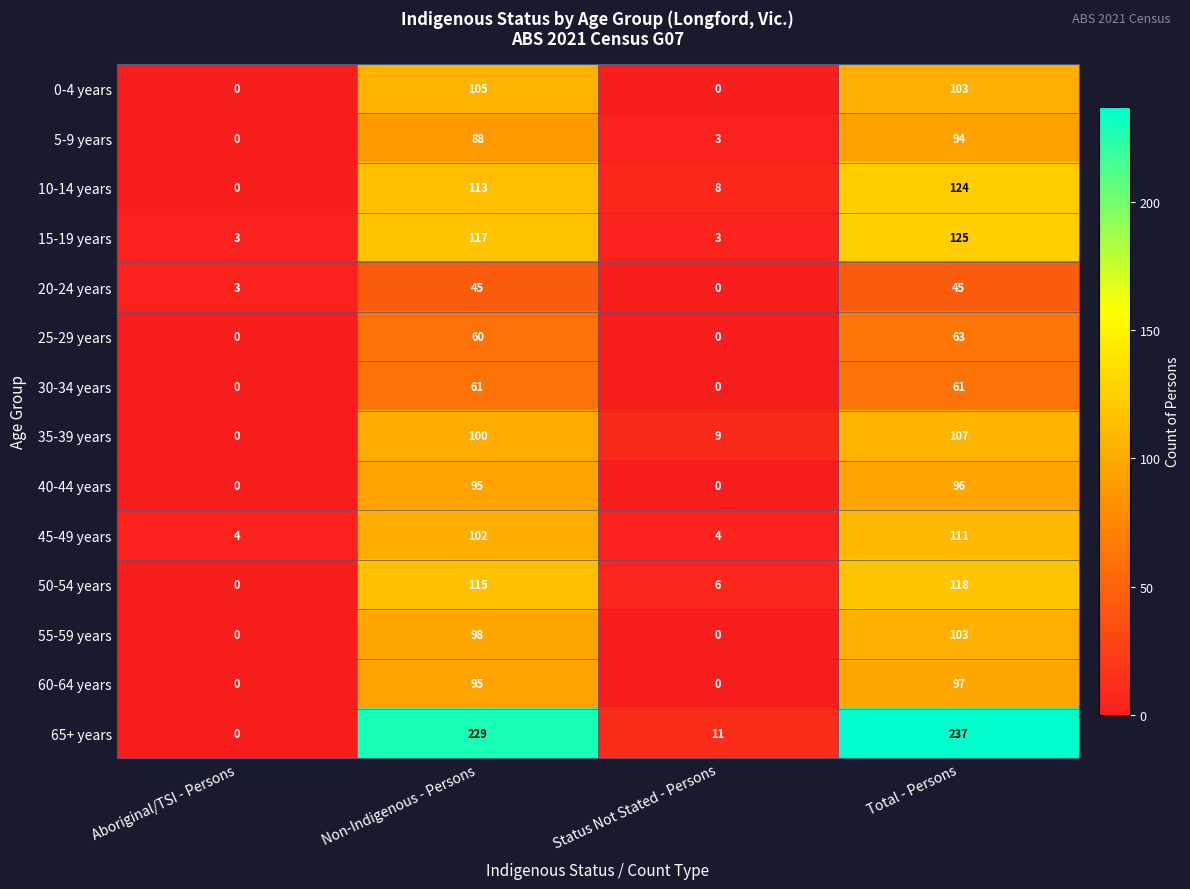

The 50-54 years series shows 60 at Non-Indigenous - Persons. True or false?

False